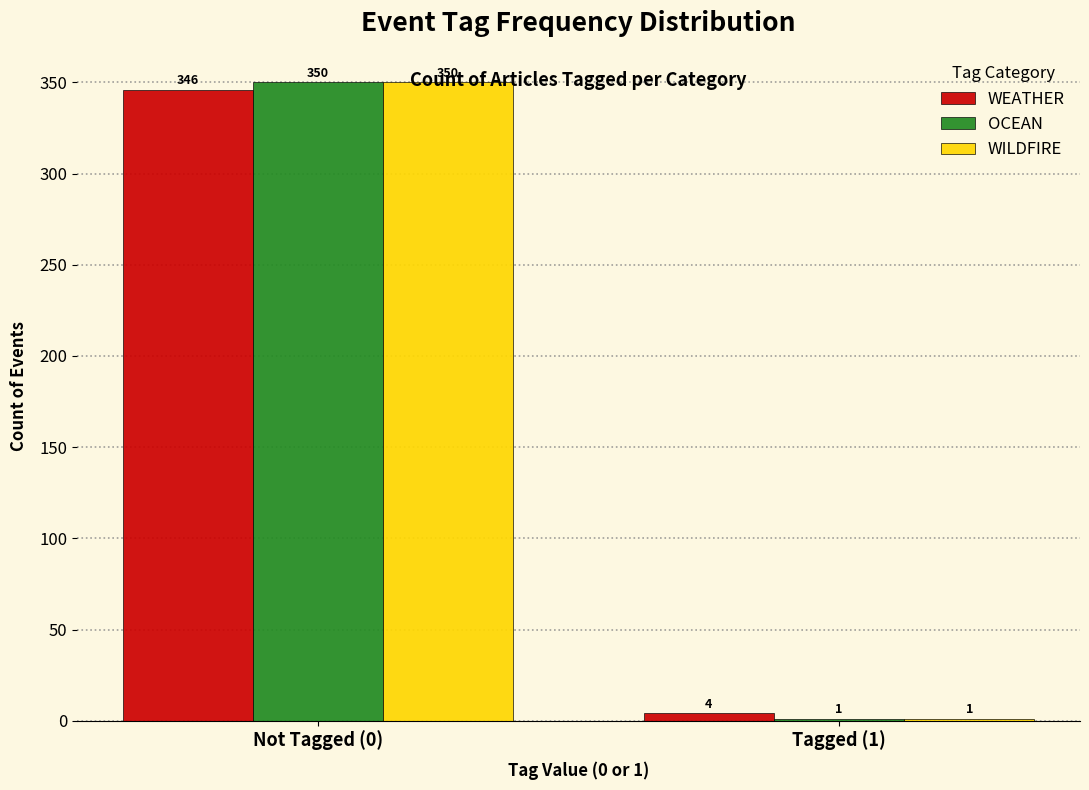

Reading left to right, transcribe all the data shown in this chart.

WEATHER: Not Tagged (0)=346	Tagged (1)=4
OCEAN: Not Tagged (0)=350	Tagged (1)=1
WILDFIRE: Not Tagged (0)=350	Tagged (1)=1